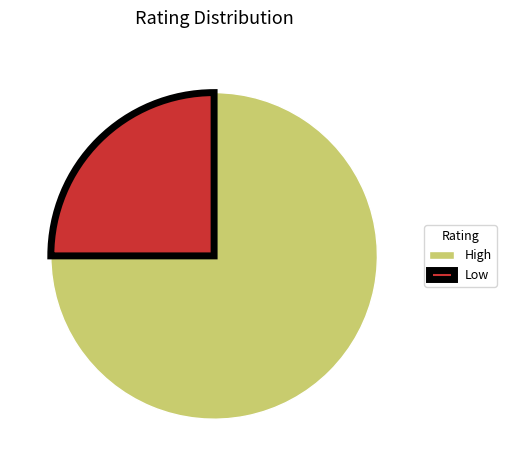

Does Low represent more than half of the total?

No